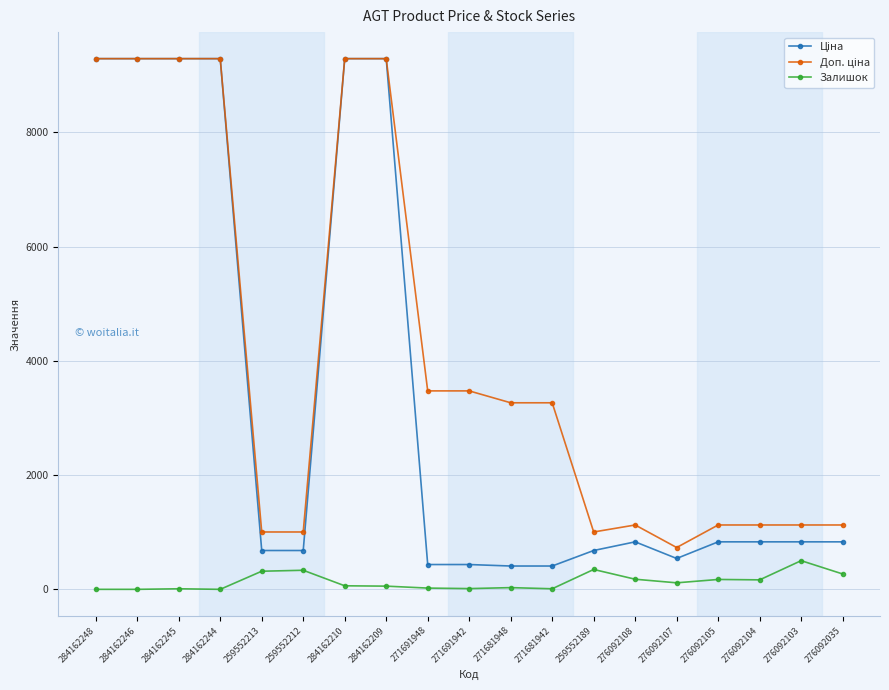

True or false: Залишок has a value of 56.0 at 284162209.

True